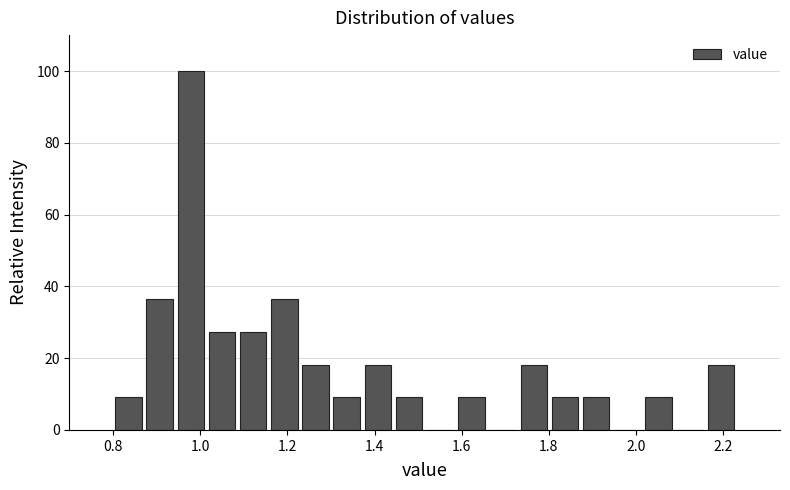

Read against the x-axis, roughly where is the centre of the tallest bar?

0.98